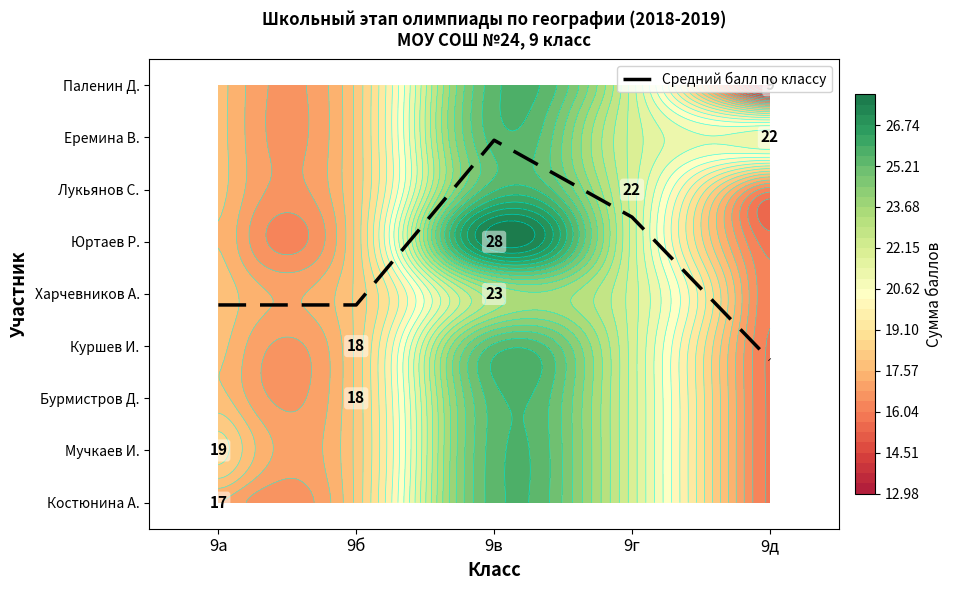

What is the difference between the values at 9г and 9а?

1.7